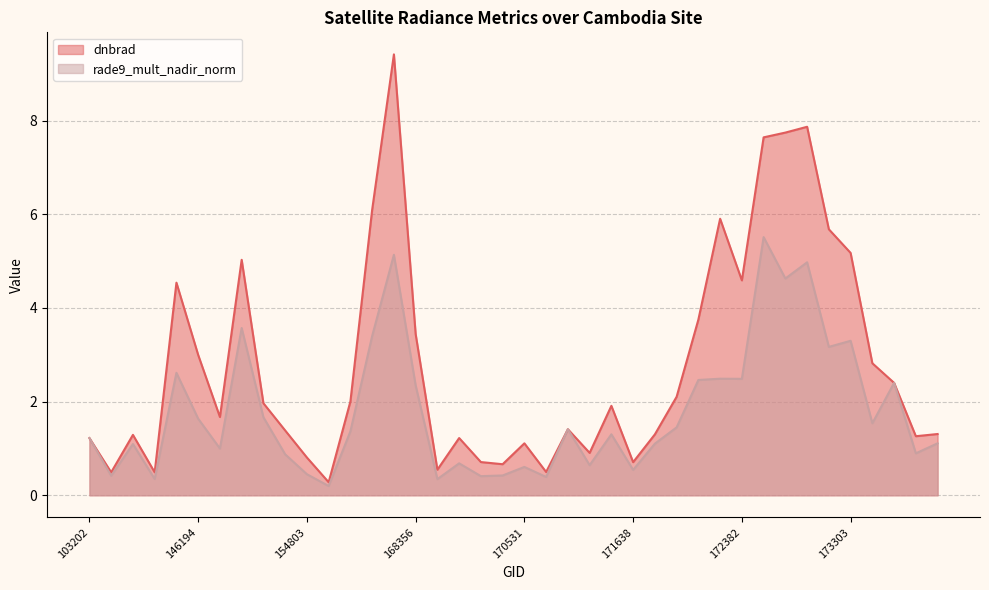

At which category is the sum across all series the highest?

158194